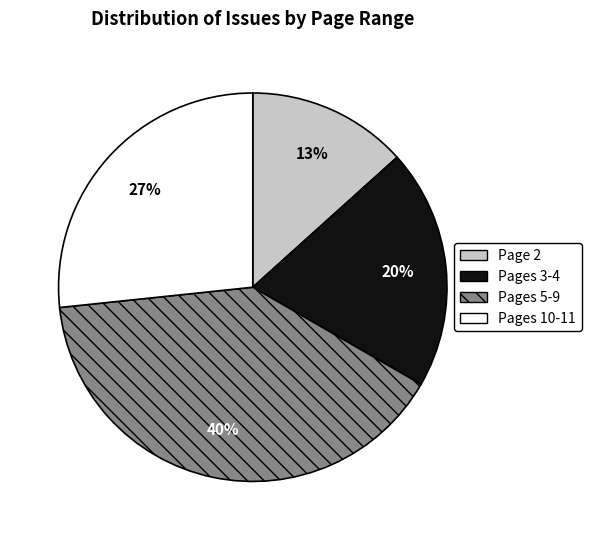

Which slice is the smallest?

Page 2